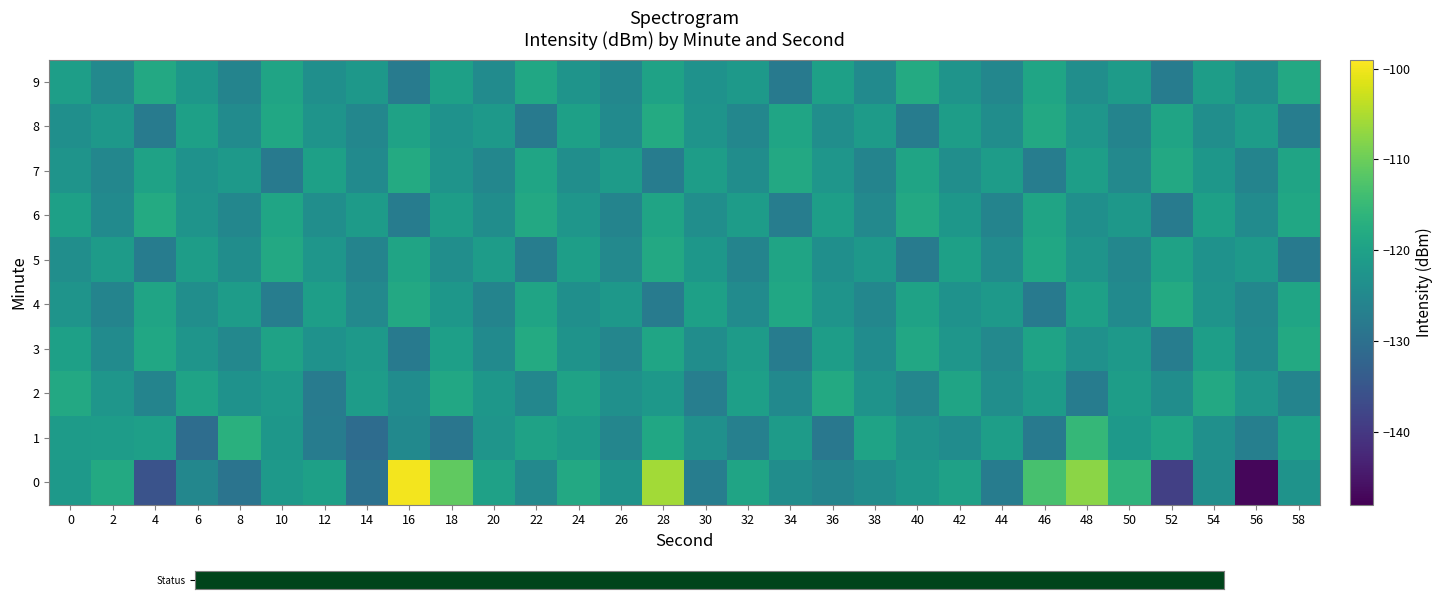

At which category is the sum across all series the highest?

28